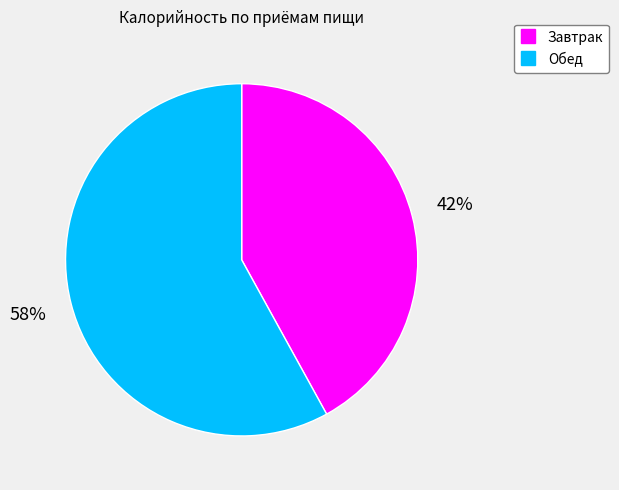

True or false: Завтрак accounts for 42% of the total.

True